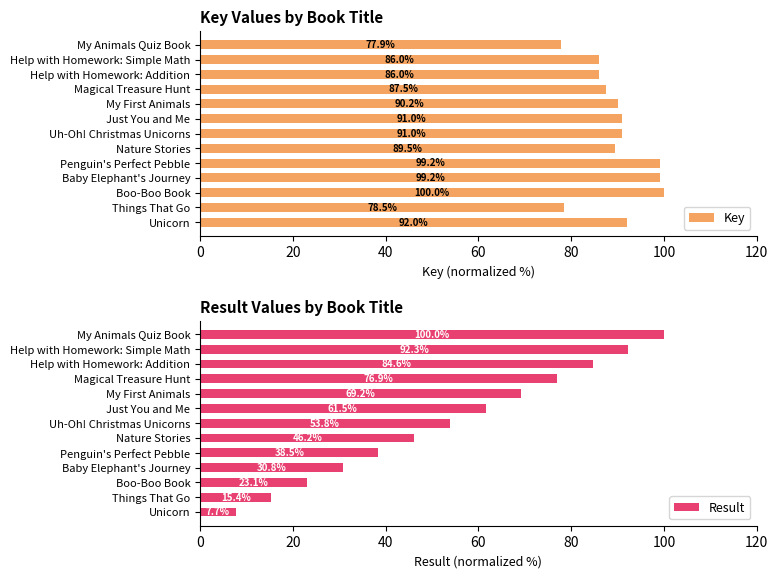

What is the minimum value for Key?

77.9